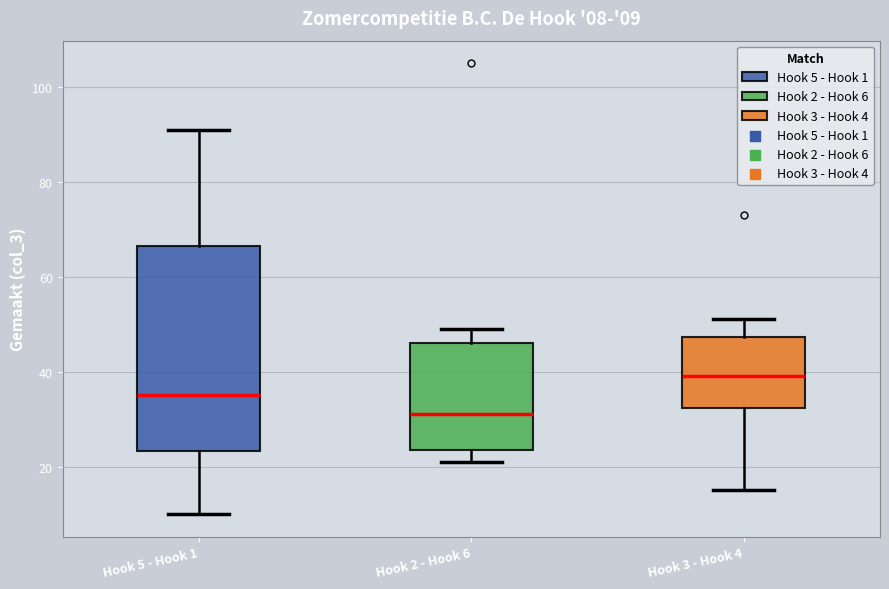

Which box is the tallest, from its lower edge to its upper edge?

Hook 5 - Hook 1